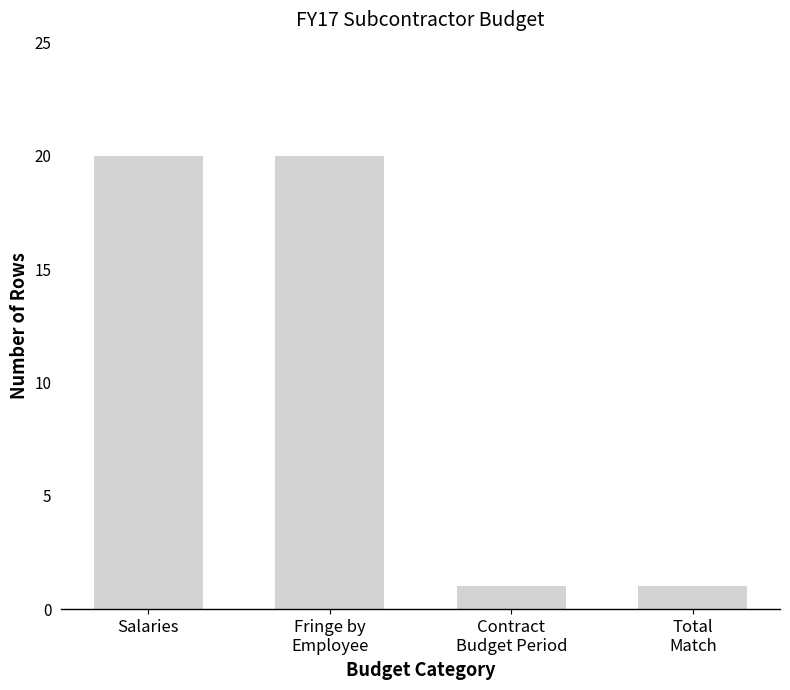

True or false: the data shows 20 at Salaries.

True